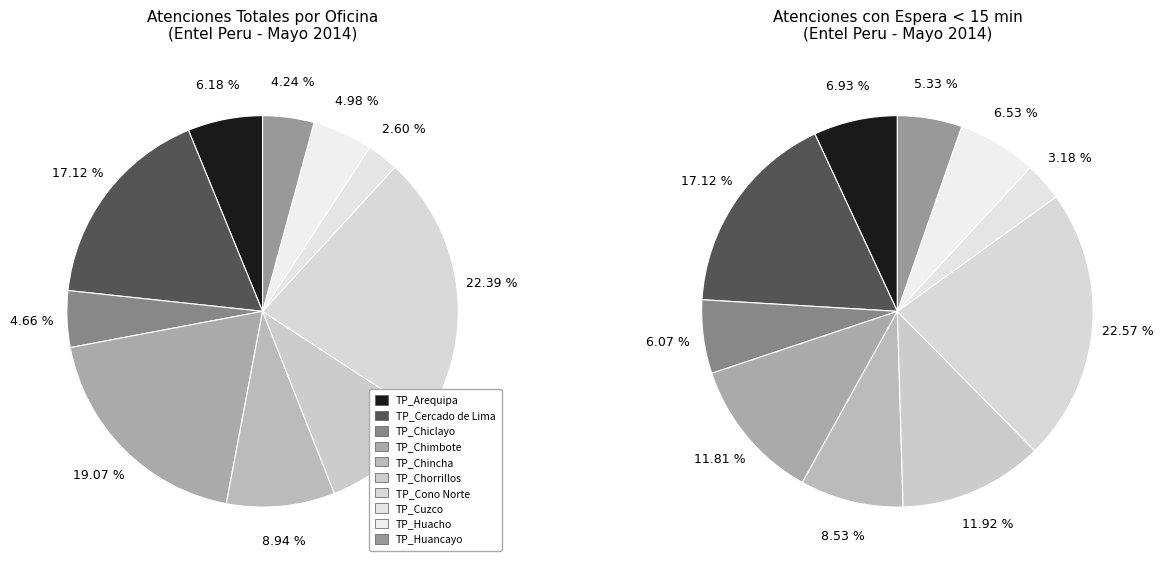

Which category has the biggest portion of the pie?

TP_Cono Norte